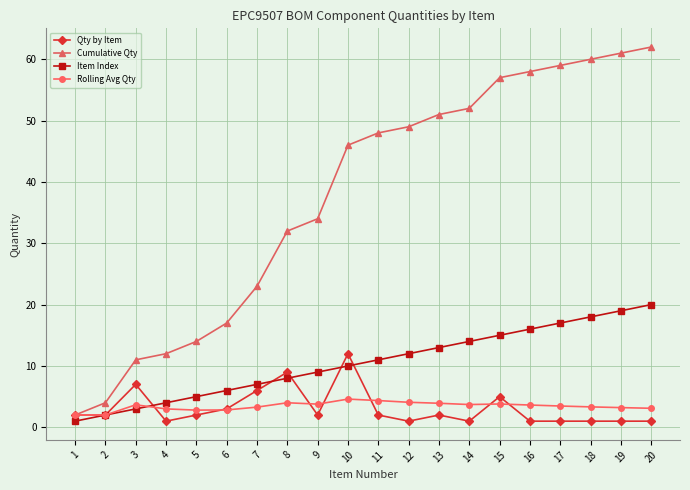

What is the sum of all Item Index values?

210.0